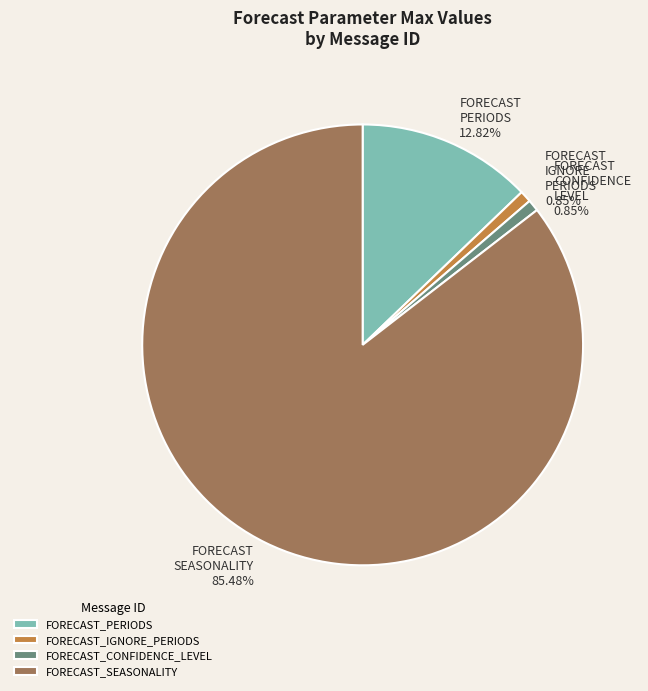

Does any single category account for the majority?

Yes